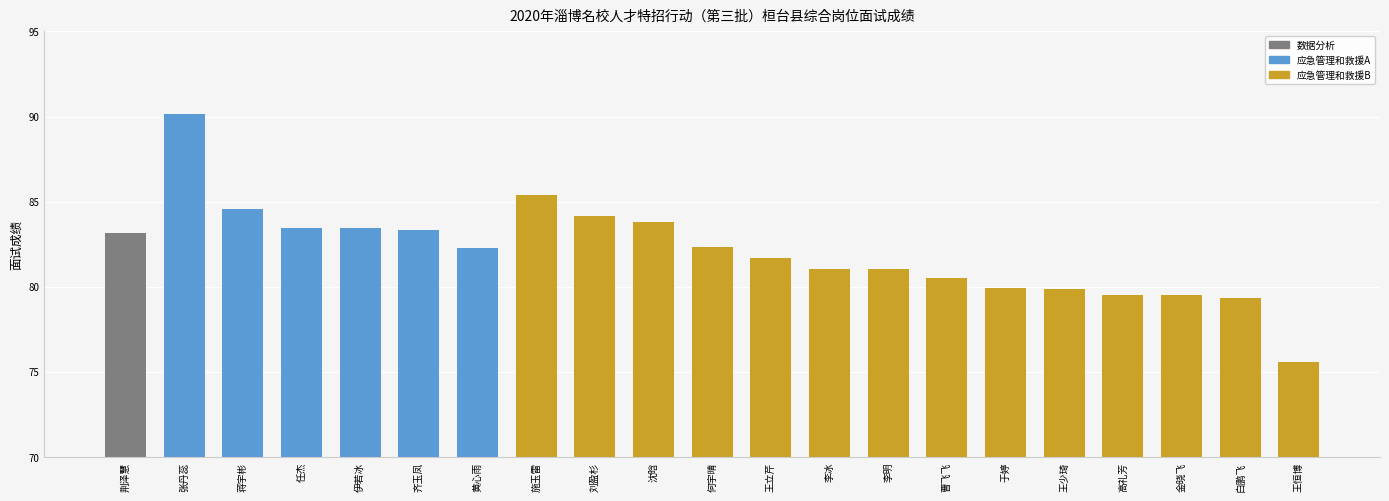

What is the label of the 16th bar from the right?

齐玉凤